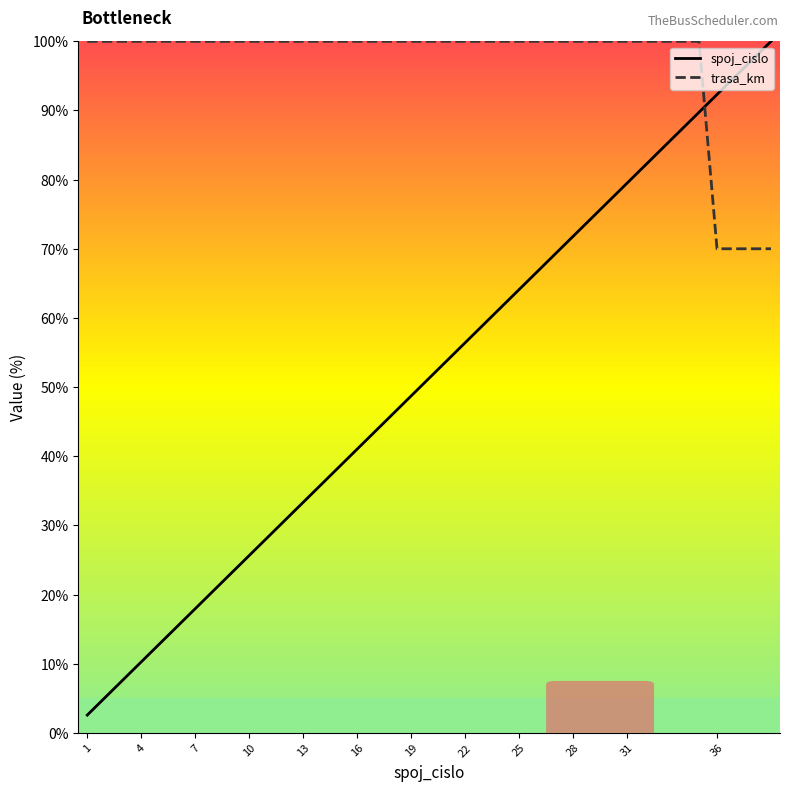

What is the average value of the trasa_km series?

97.5